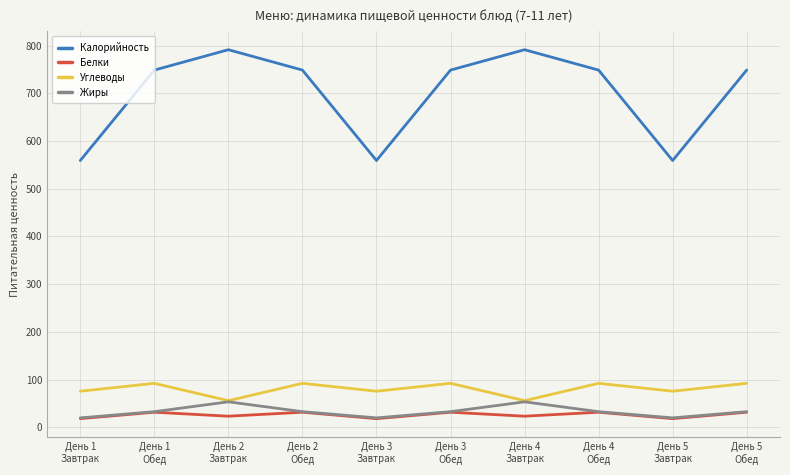

Reading left to right, extract all data points from this chart.

Калорийность: День 1
Завтрак=559.2	День 1
Обед=748.7	День 2
Завтрак=791.4	День 2
Обед=748.7	День 3
Завтрак=559.2	День 3
Обед=748.7	День 4
Завтрак=791.4	День 4
Обед=748.7	День 5
Завтрак=559.2	День 5
Обед=748.7
Белки: День 1
Завтрак=18.2	День 1
Обед=31.6	День 2
Завтрак=23.3	День 2
Обед=31.6	День 3
Завтрак=18.2	День 3
Обед=31.6	День 4
Завтрак=23.3	День 4
Обед=31.6	День 5
Завтрак=18.2	День 5
Обед=31.6
Углеводы: День 1
Завтрак=75.7	День 1
Обед=92.2	День 2
Завтрак=55.9	День 2
Обед=92.2	День 3
Завтрак=75.7	День 3
Обед=92.2	День 4
Завтрак=55.9	День 4
Обед=92.2	День 5
Завтрак=75.7	День 5
Обед=92.2
Жиры: День 1
Завтрак=19.8	День 1
Обед=32.8	День 2
Завтрак=53.4	День 2
Обед=32.8	День 3
Завтрак=19.8	День 3
Обед=32.8	День 4
Завтрак=53.4	День 4
Обед=32.8	День 5
Завтрак=19.8	День 5
Обед=32.8